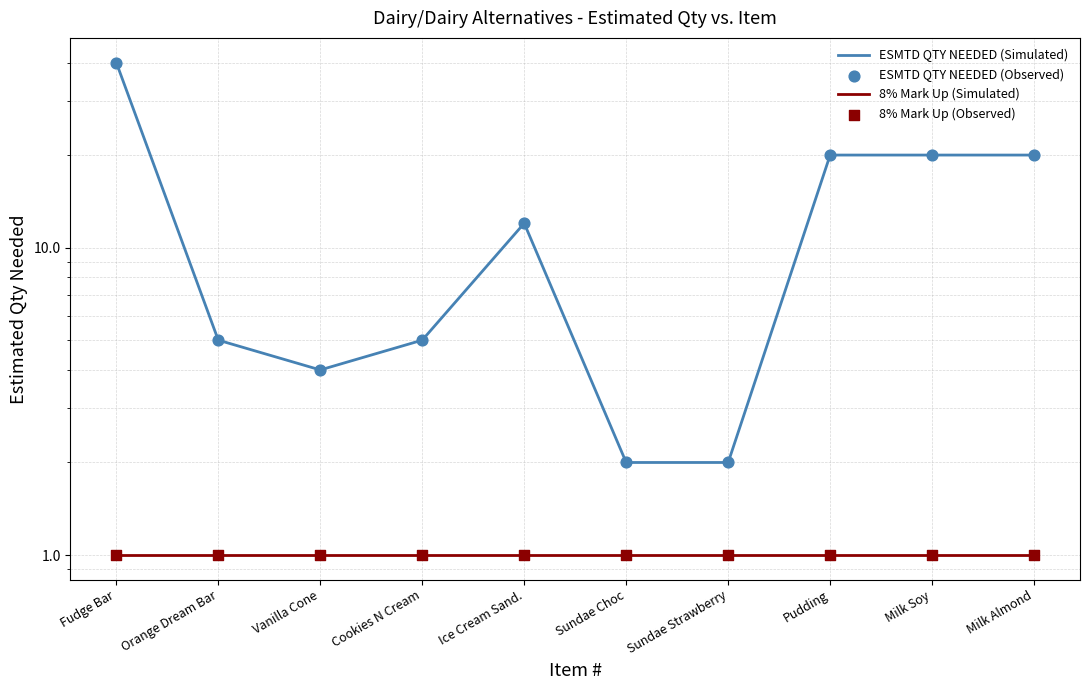

What are all the series names shown in the legend?

ESMTD QTY NEEDED (Simulated), 8% Mark Up (Simulated), ESMTD QTY NEEDED (Observed), 8% Mark Up (Observed)